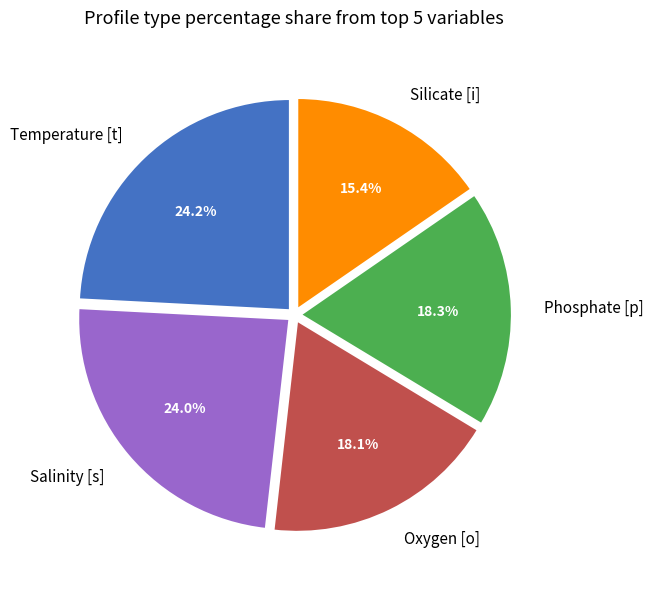

Which category has the smallest portion of the pie?

Silicate [i]